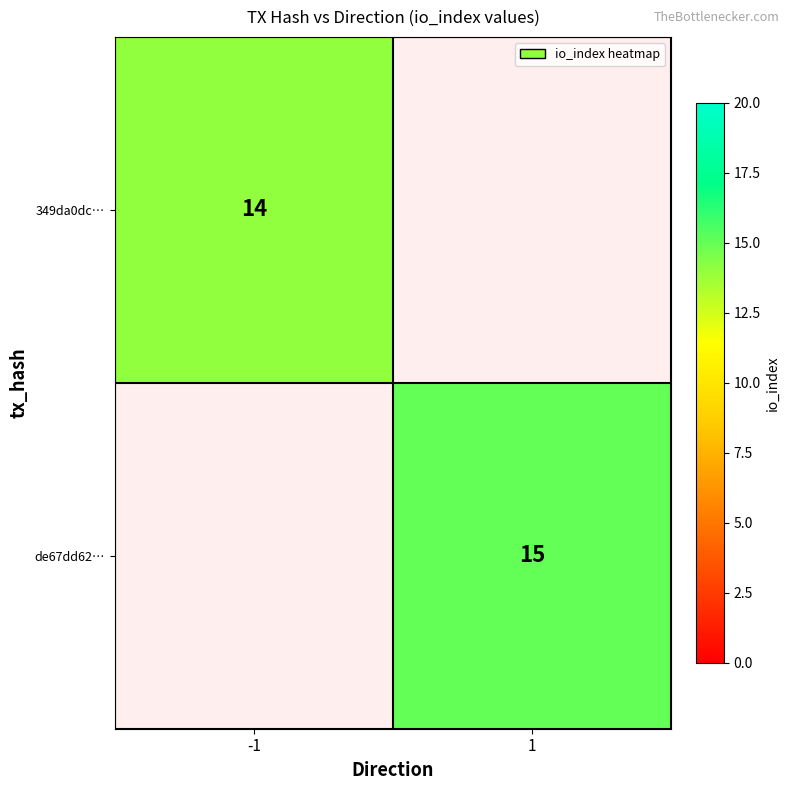

The value of 349da0dc… at -1 is 14. True or false?

True